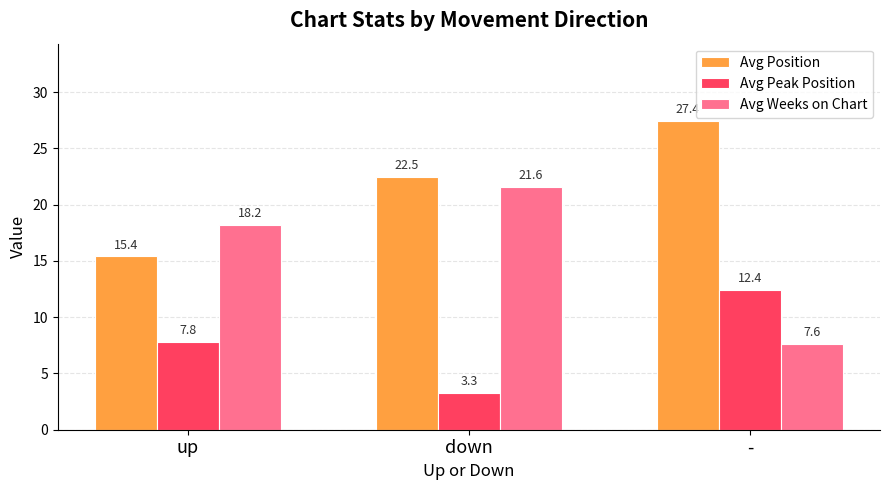

Which series changed the most between up and down?

Avg Position